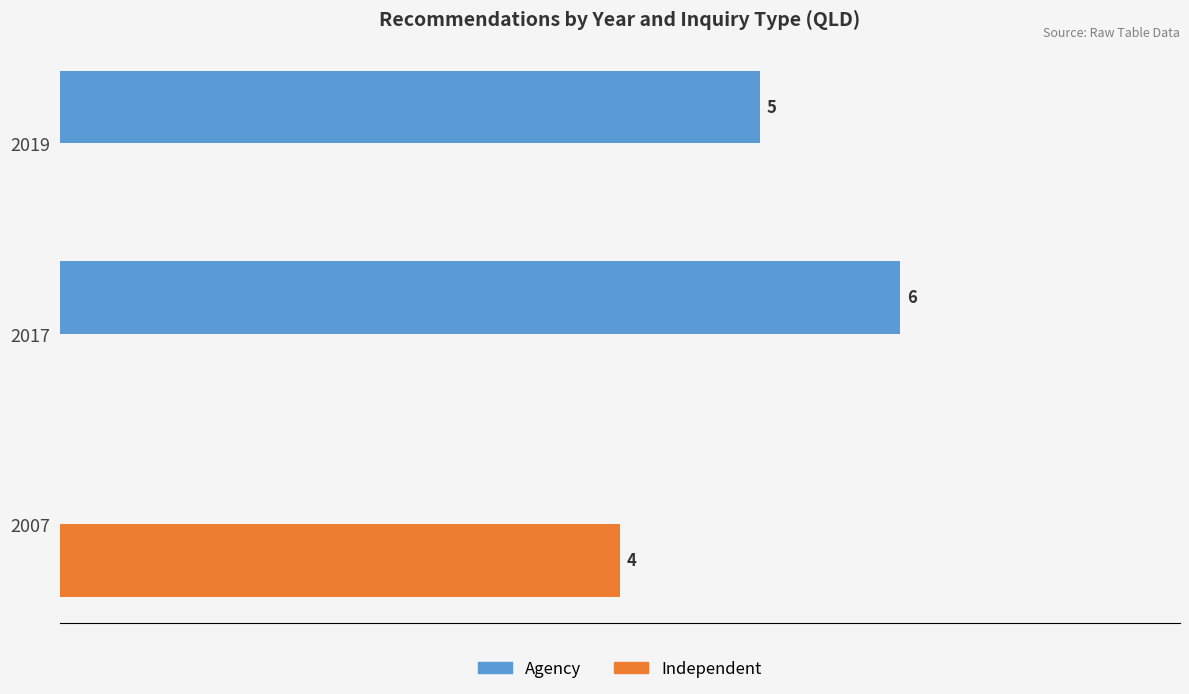

Which series has the largest total across all categories?

Agency